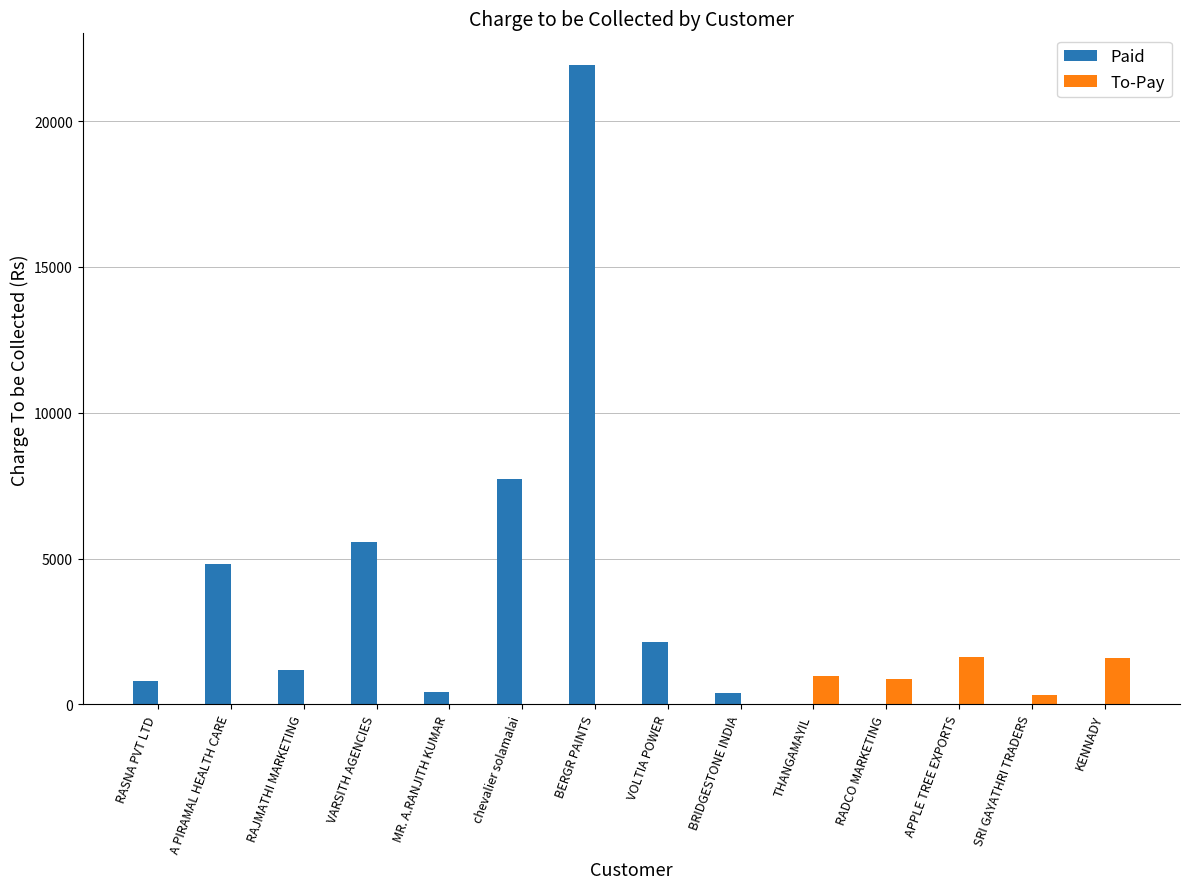

Is the value of To-Pay at SRI GAYATHRI TRADERS greater than the value of Paid at BERGR PAINTS?

No